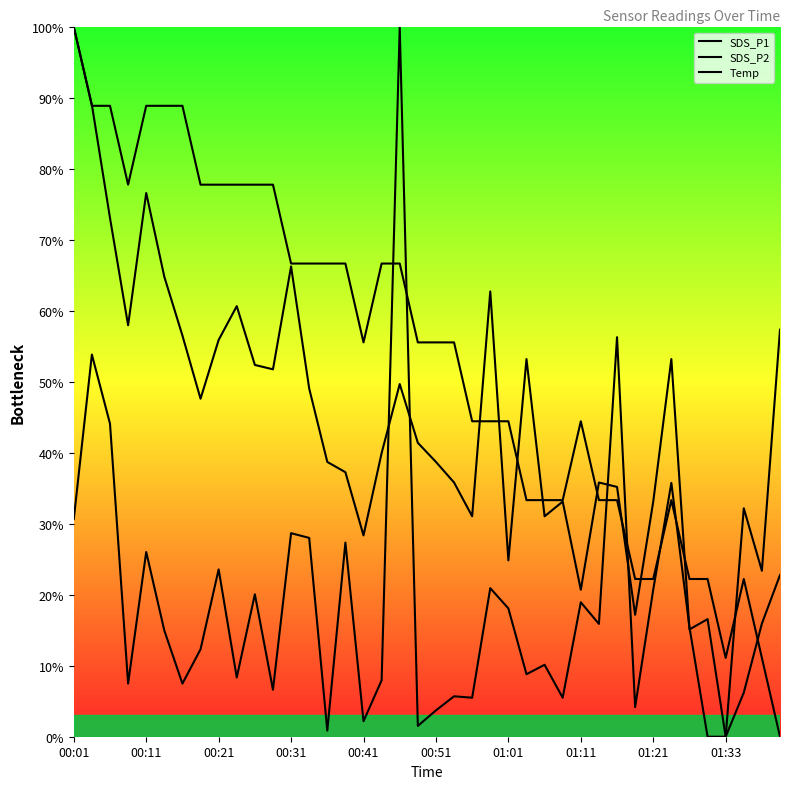

What is the spread (max minus min) of values at 00:56?

38.9